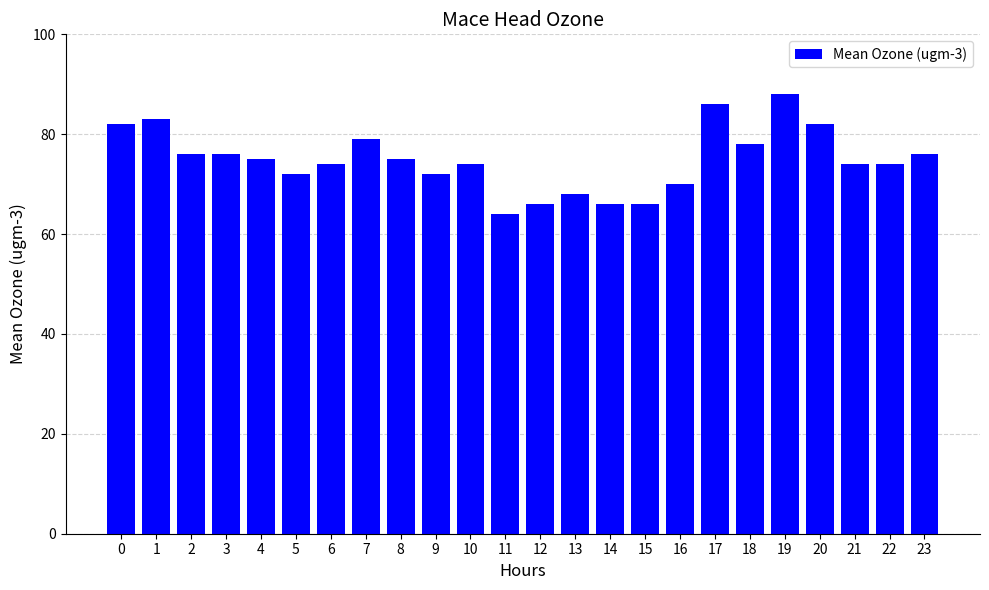

What is the greatest value displayed?

88